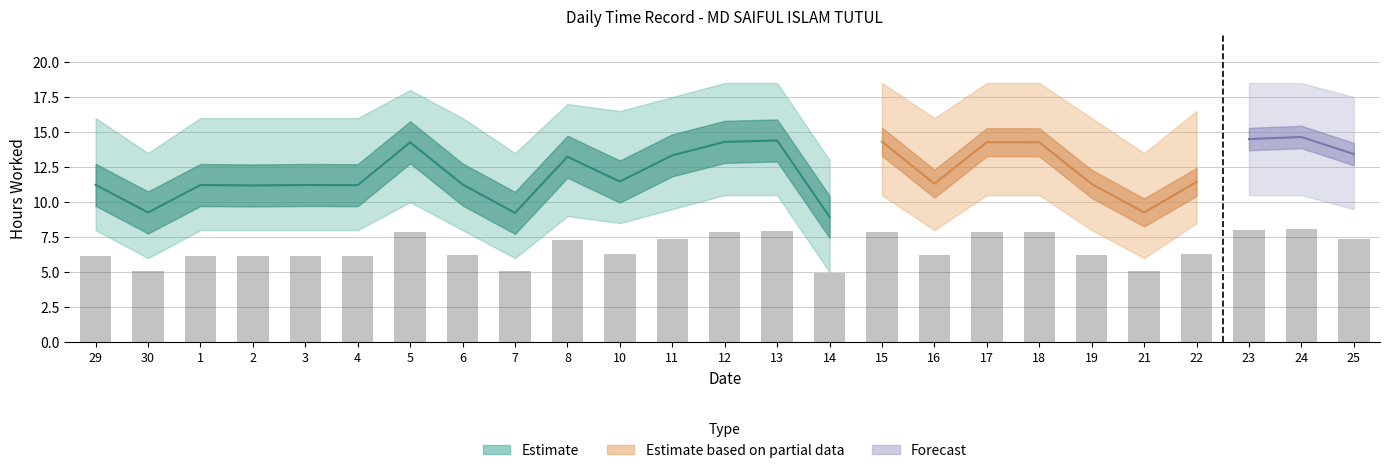

Is the value of Upper Bound at 23 greater than the value of Hours Worked at 5?

Yes